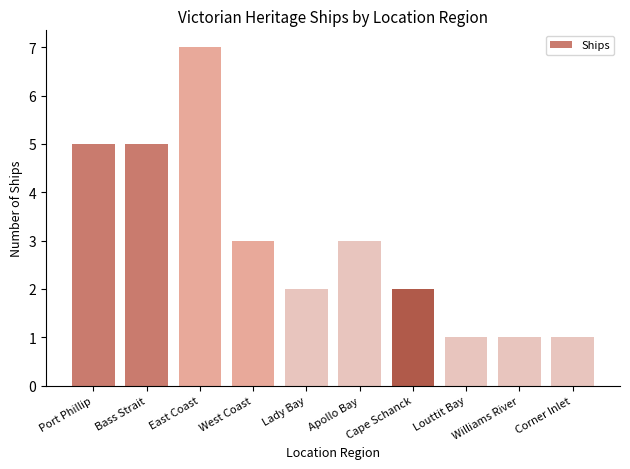

The value at Williams River is 2. True or false?

False